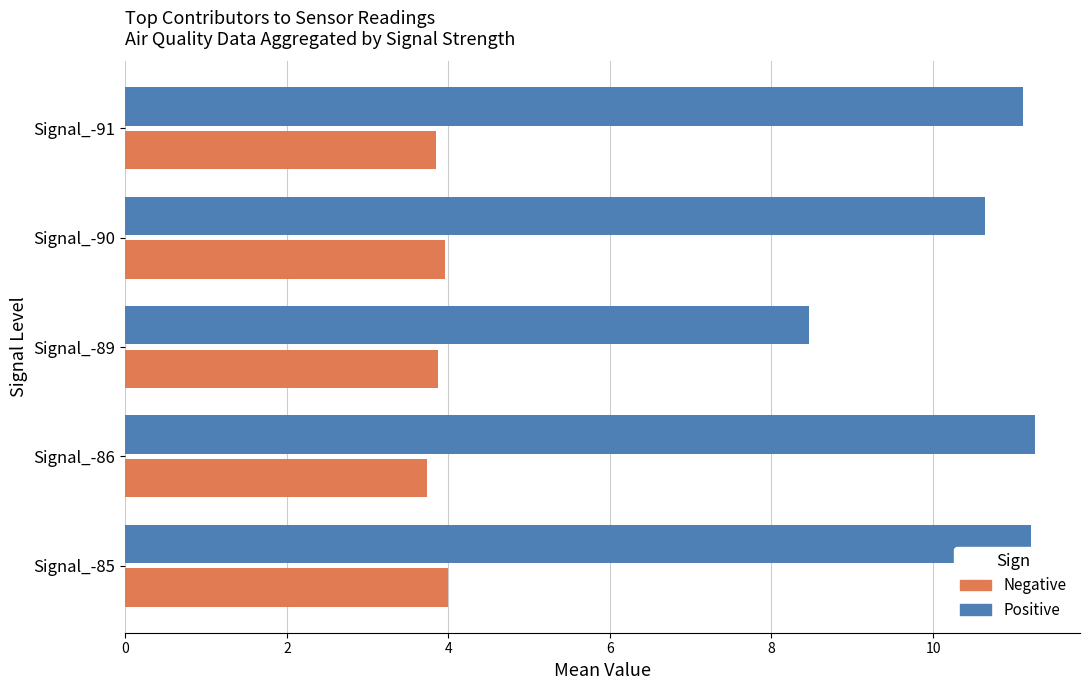

At how many categories does at least one series exceed 4?

5